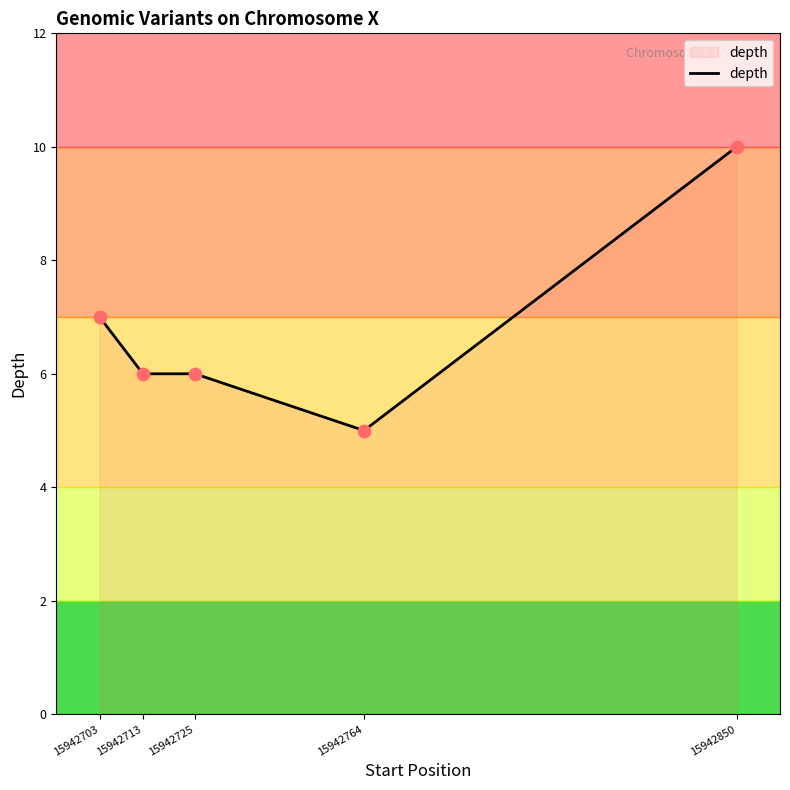

What is the ratio of the value at 15942713 to the value at 15942764?

1.2